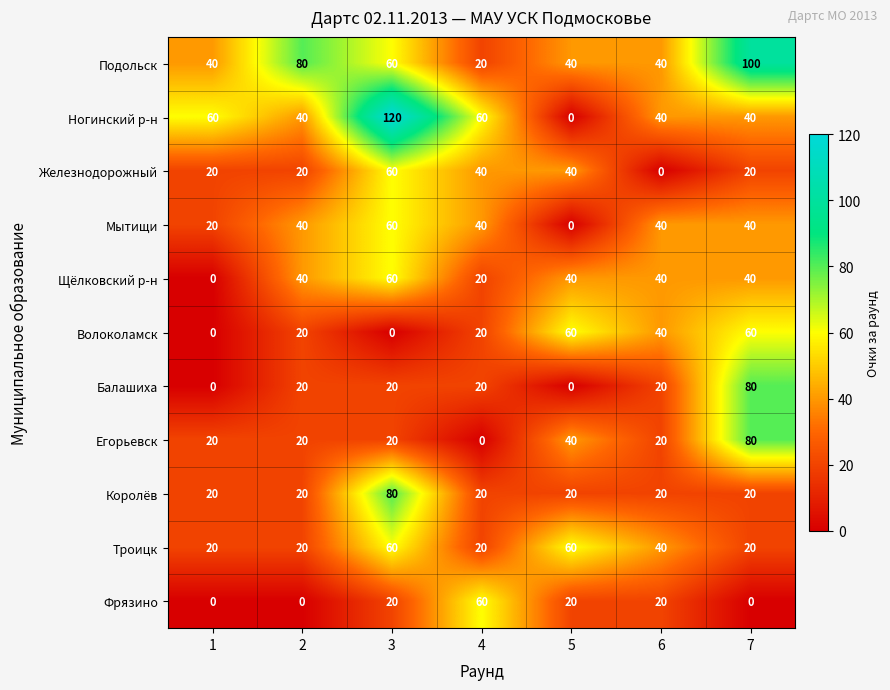

Count the Мытищи values in the range 20 to 40.

5